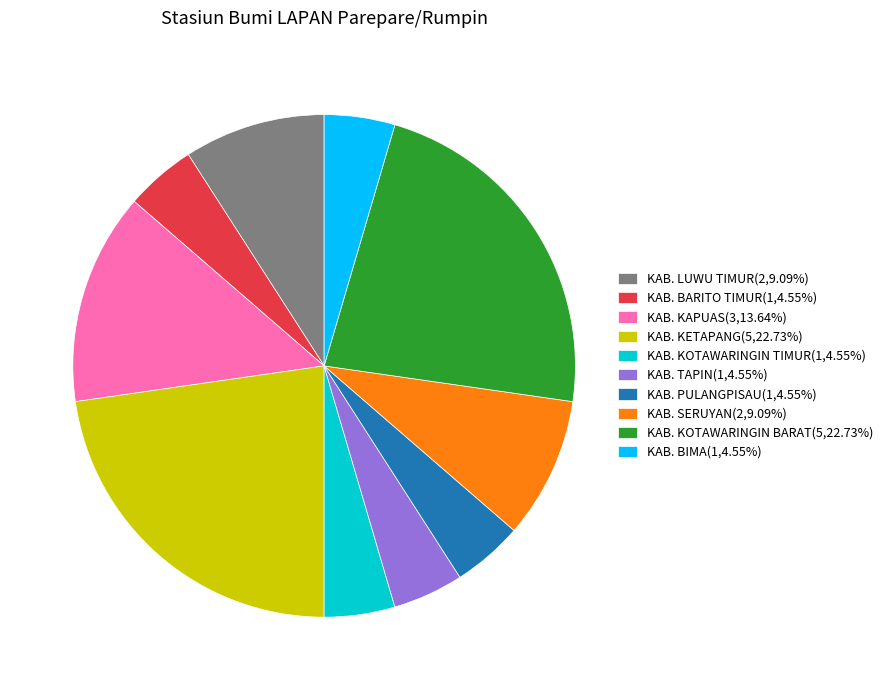

Combined, do KAB. KETAPANG(5,22.73%) and KAB. KOTAWARINGIN TIMUR(1,4.55%) account for over 50%?

No